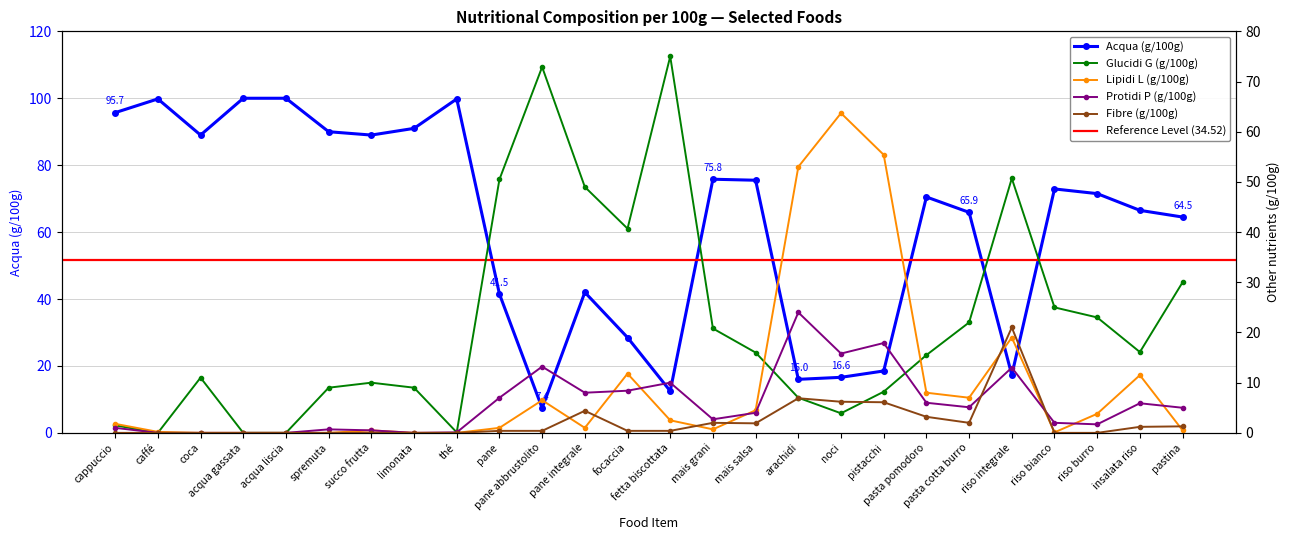

At how many categories does at least one series exceed 36?

26